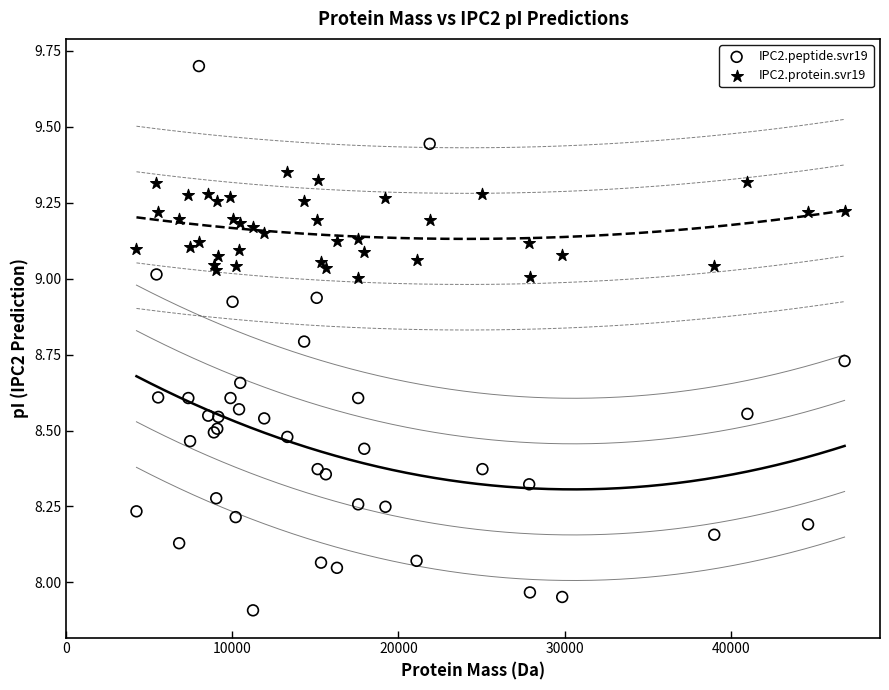

What is the X range (max minus min) for the scatter plot?

42617.7